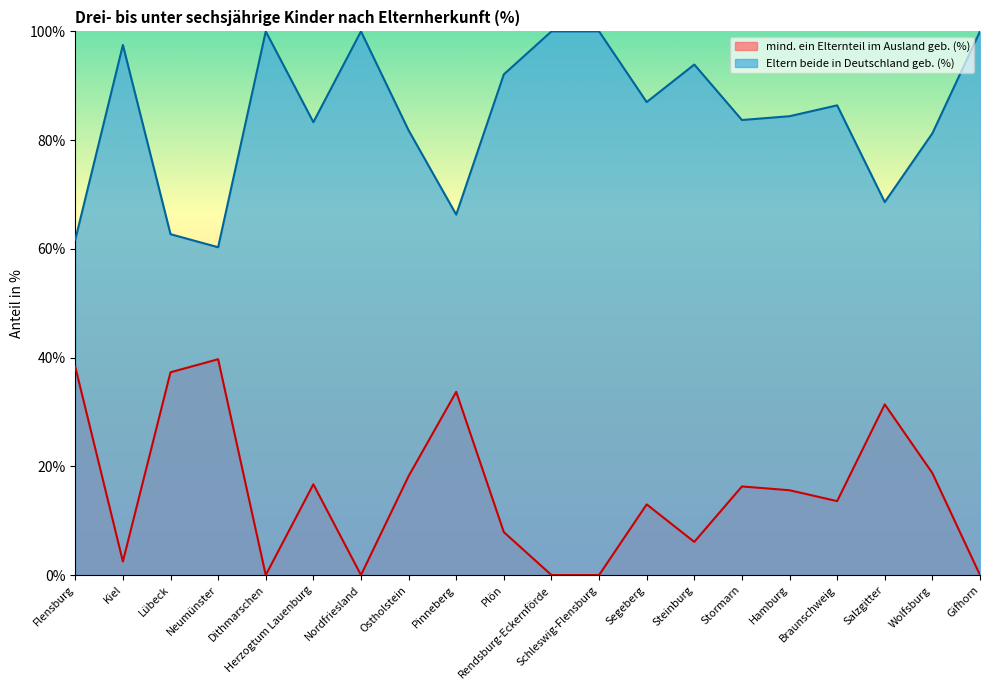

What are all the series names shown in the legend?

mind. ein Elternteil im Ausland geb. (%), Eltern beide in Deutschland geb. (%)